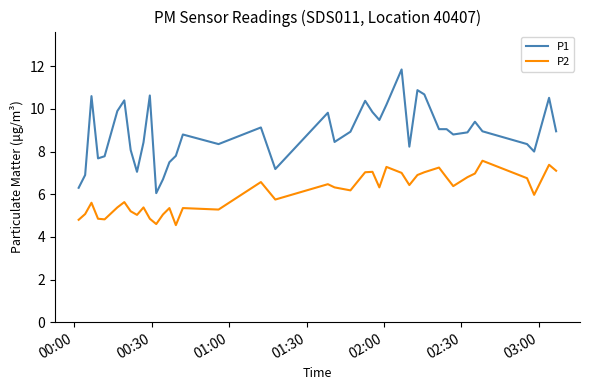

True or false: P1 and P2 intersect in this chart.

False